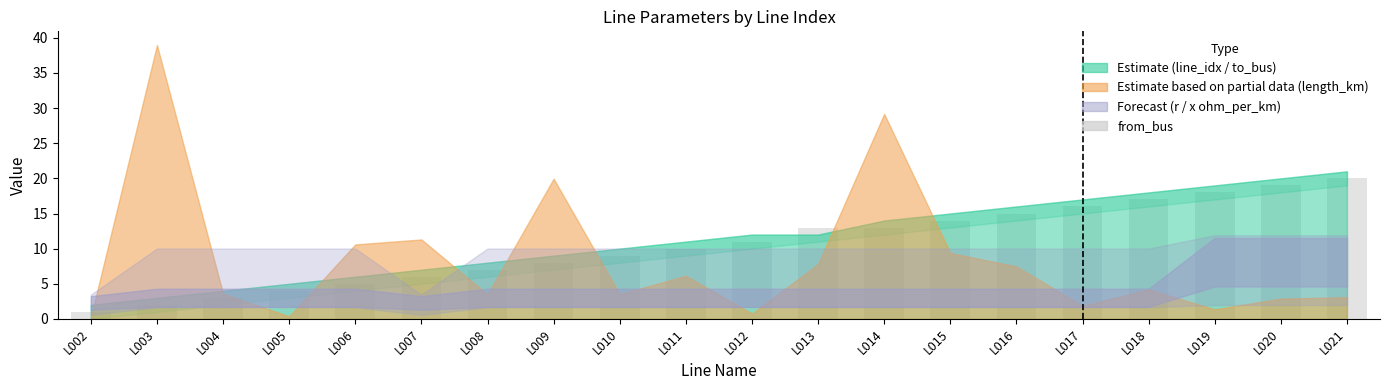

The chart shows a value of 17 at L018. True or false?

True